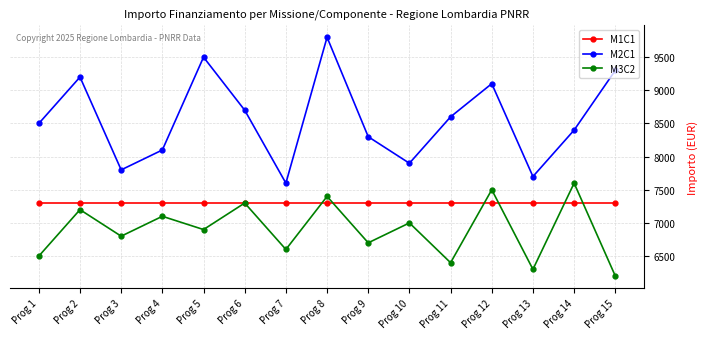

True or false: M3C2 and M2C1 cross at least once.

False